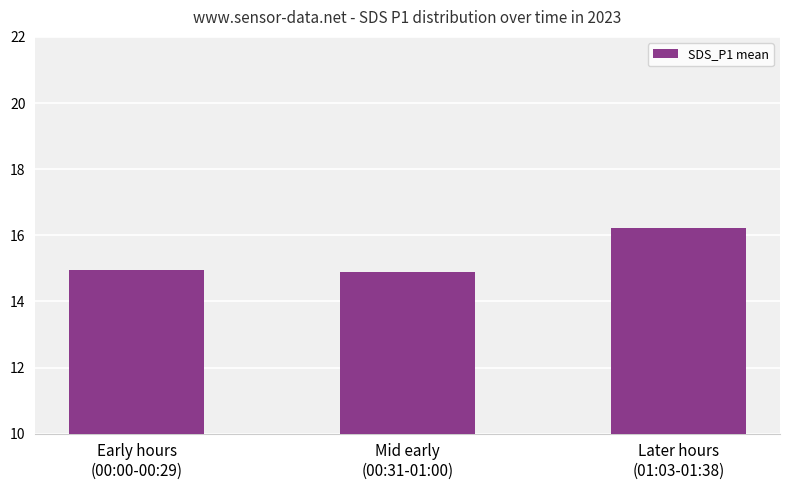

How many bars are there in total?

3